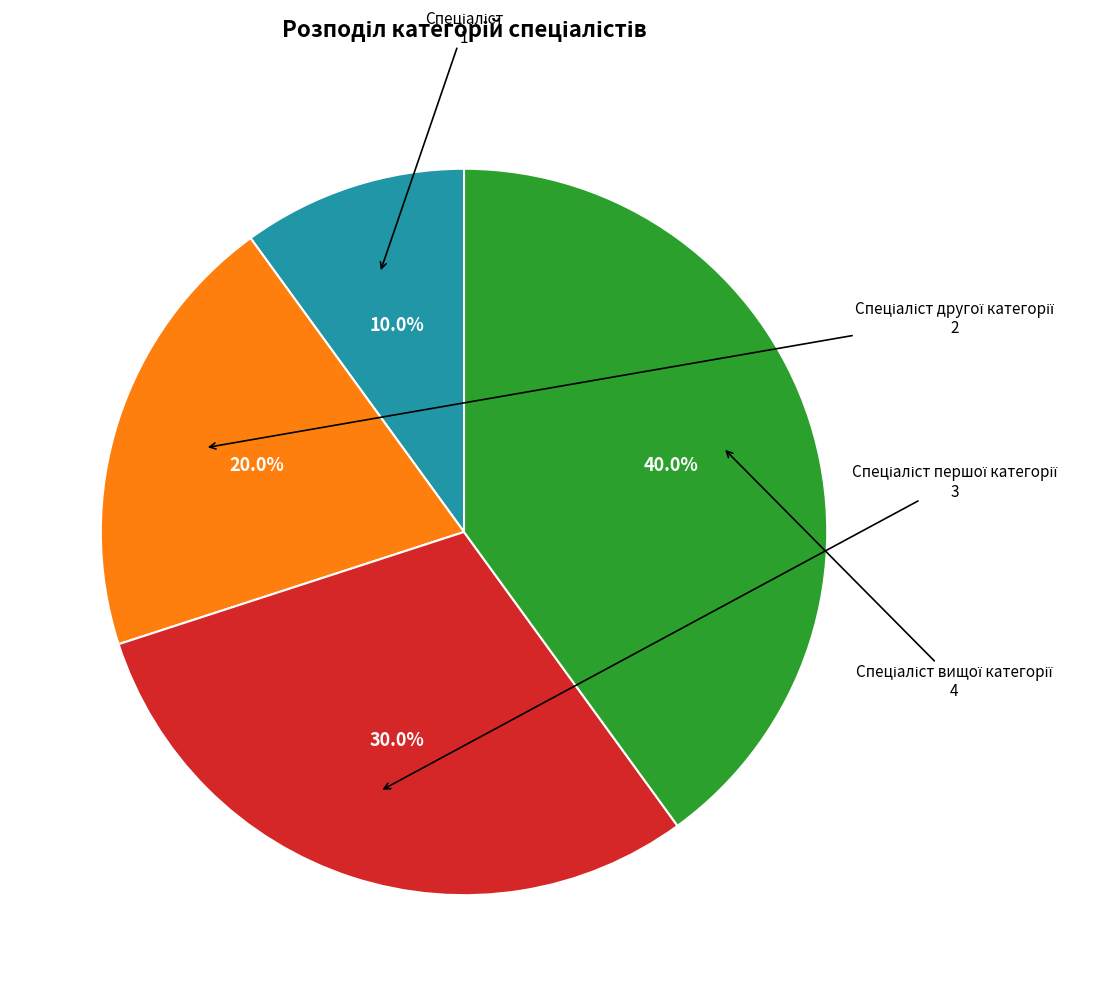

Is there a majority slice in this chart?

No